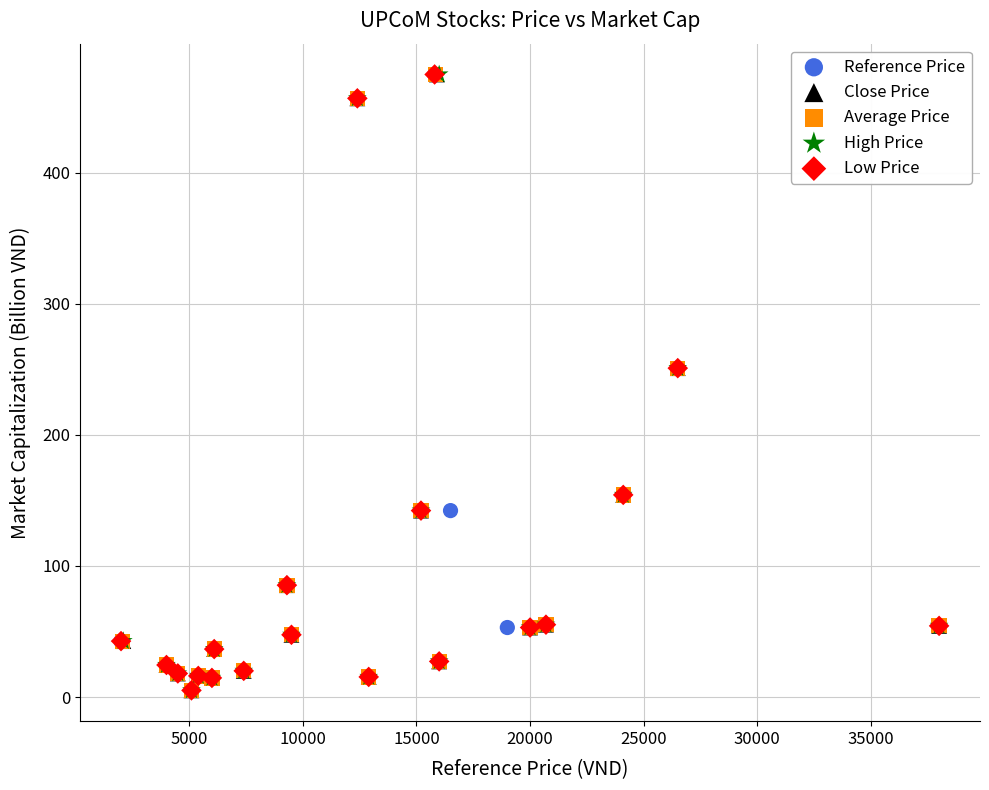

What are all the series names shown in the legend?

Reference Price, Close Price, Average Price, High Price, Low Price